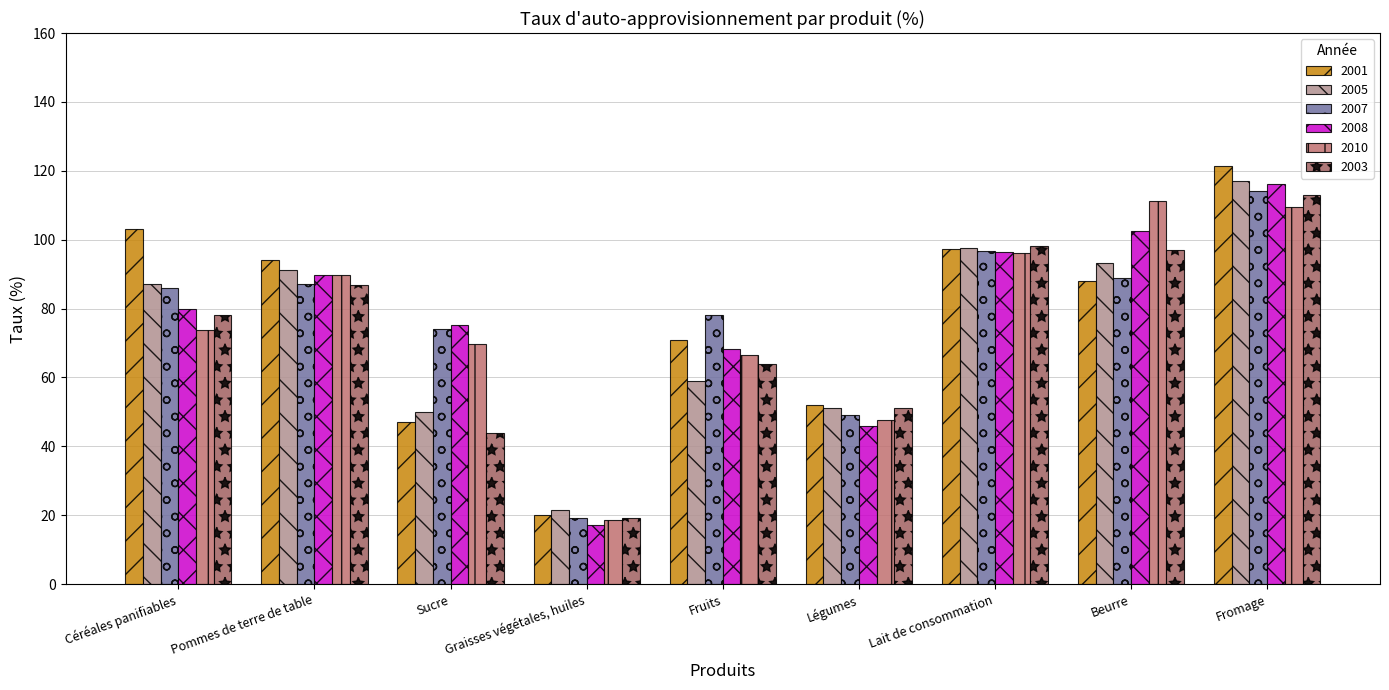

Reading left to right, list all the values displayed in this chart.

2001: 103.0	94.0	47.0	20.1	71.0	52.0	97.2	88.1	121.5
2005: 87.0	91.3	50.0	21.6	59.0	51.0	97.7	93.2	117.0
2007: 86.0	87.0	74.0	19.2	78.0	49.0	96.8	89.0	114.0
2008: 79.8	89.7	75.1	17.1	68.3	45.9	96.4	102.6	116.2
2010: 73.8	89.7	69.7	18.5	66.5	47.8	96.0	111.2	109.6
2003: 78.0	86.8	44.0	19.3	64.0	51.0	98.3	97.0	113.0